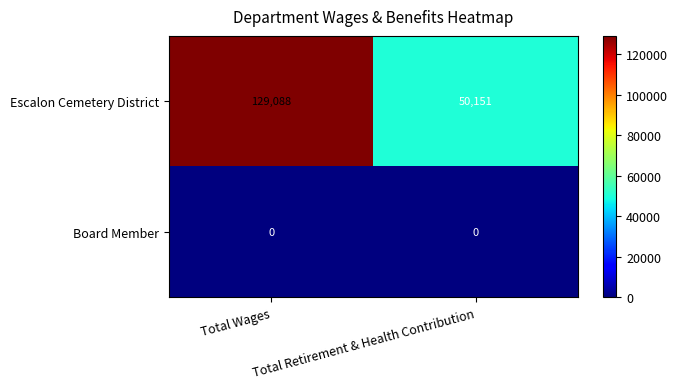

What is the spread (max minus min) of values at Total Retirement & Health Contribution?

50151